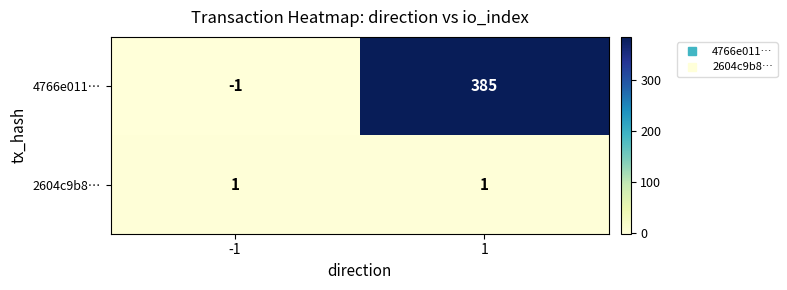

How many distinct data groups are displayed?

2